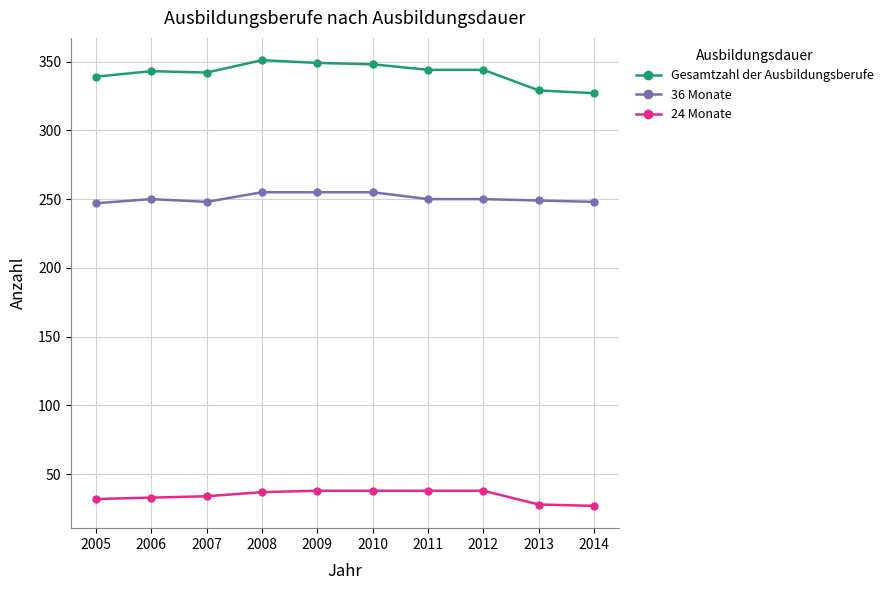

What is the value of the 36 Monate point at the 4th from the left?

255